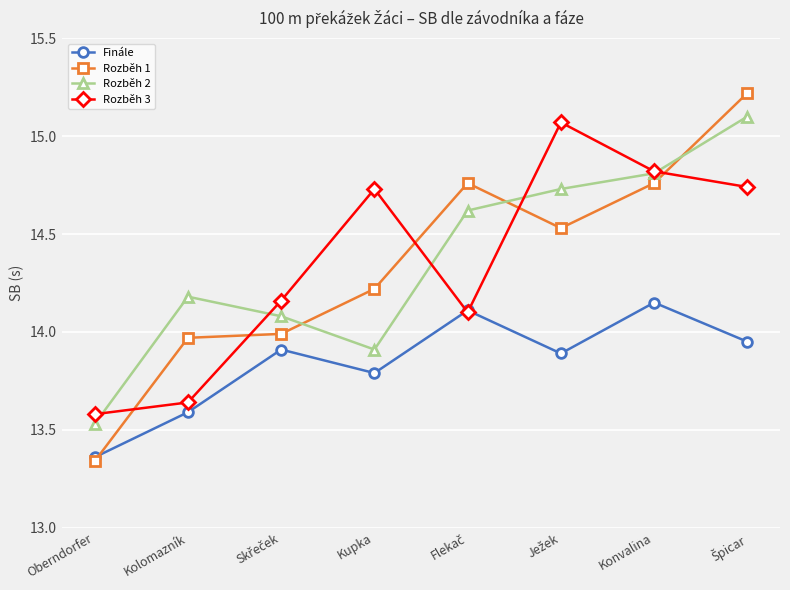

What is the average value of the Rozběh 1 series?

14.3